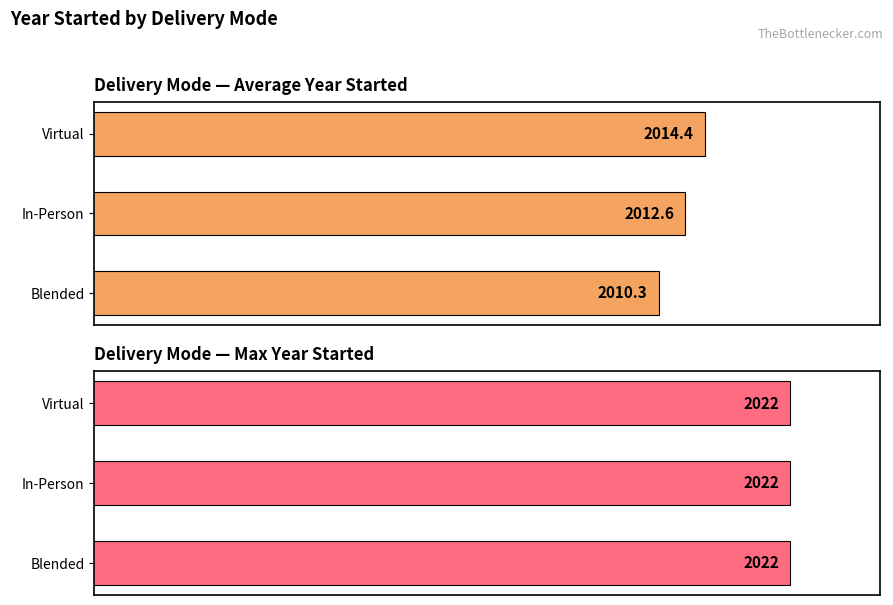

Count the number of categories in the chart.

3